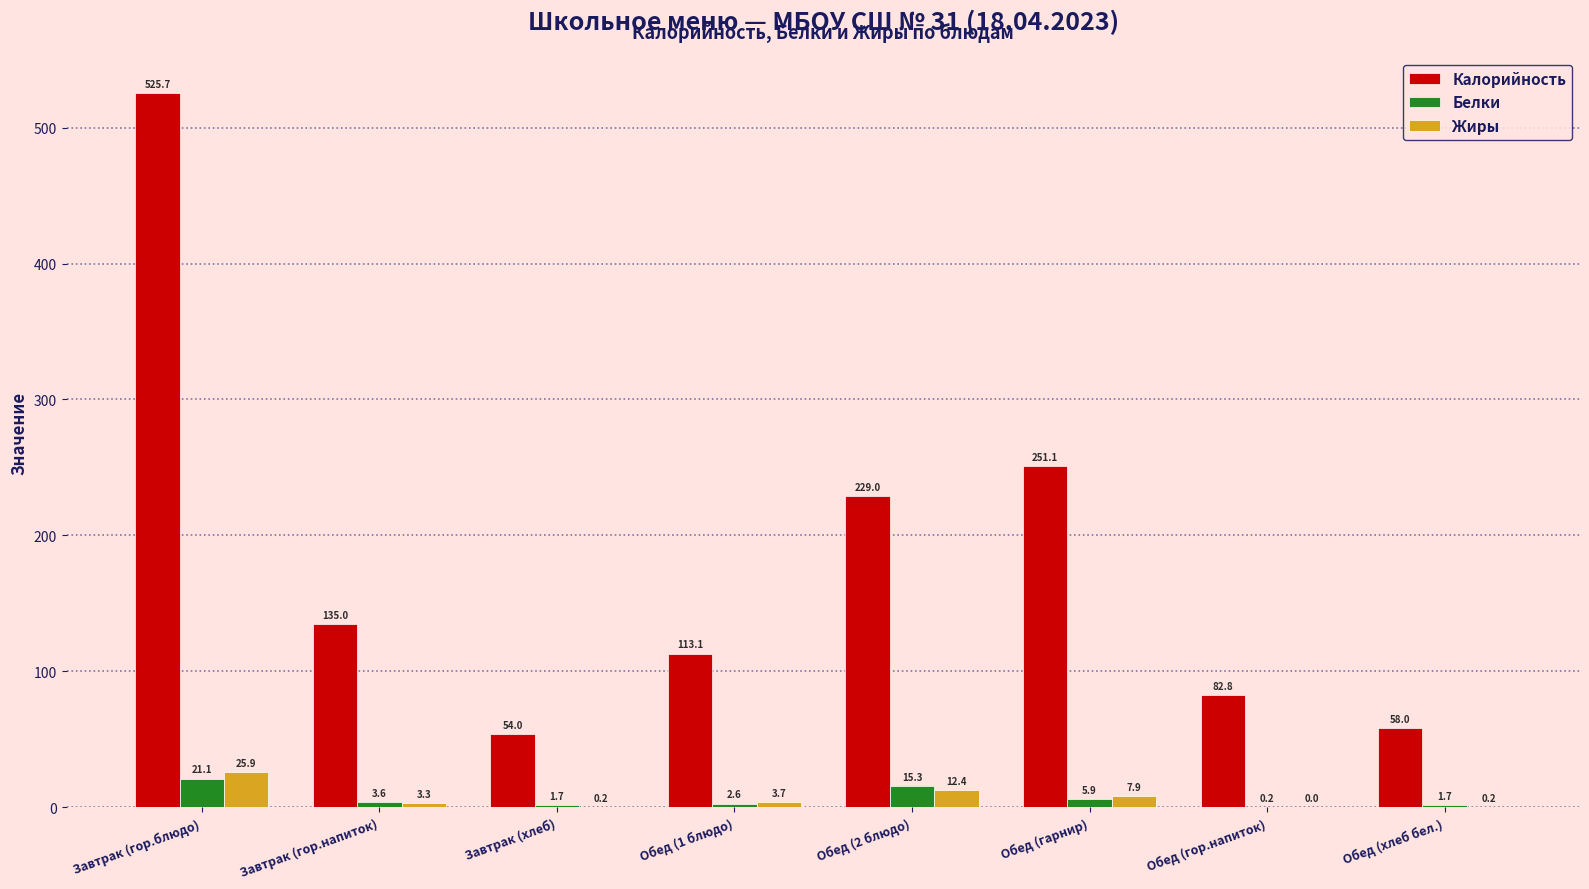

Which series has the largest total across all categories?

Калорийность